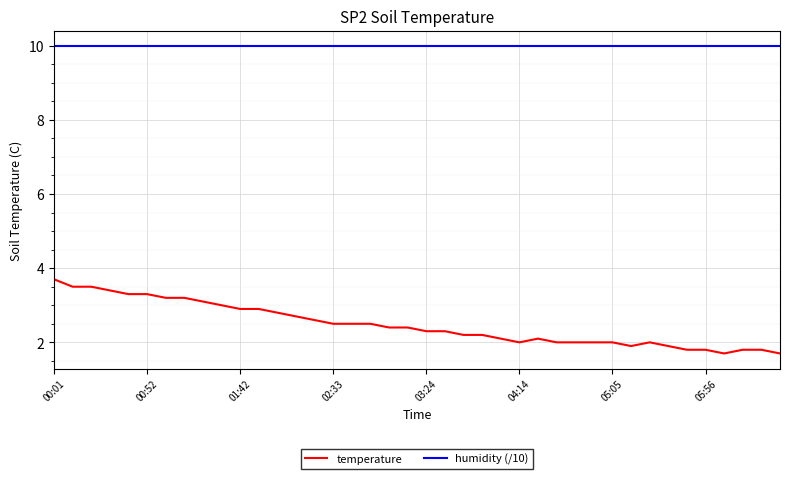

Reading left to right, transcribe all the data shown in this chart.

temperature: 3.7	3.5	3.5	3.4	3.3	3.3	3.2	3.2	3.1	3.0	2.9	2.9	2.8	2.7	2.6	2.5	2.5	2.5	2.4	2.4	2.3	2.3	2.2	2.2	2.1	2.0	2.1	2.0	2.0	2.0	2.0	1.9	2.0	1.9	1.8	1.8	1.7	1.8	1.8	1.7
humidity (/10): 10.0	10.0	10.0	10.0	10.0	10.0	10.0	10.0	10.0	10.0	10.0	10.0	10.0	10.0	10.0	10.0	10.0	10.0	10.0	10.0	10.0	10.0	10.0	10.0	10.0	10.0	10.0	10.0	10.0	10.0	10.0	10.0	10.0	10.0	10.0	10.0	10.0	10.0	10.0	10.0